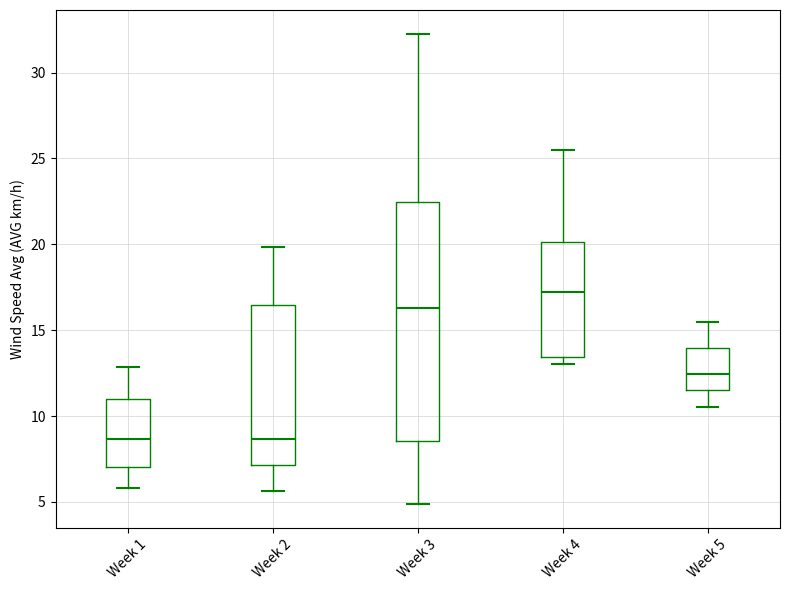

Which box is the tallest, from its lower edge to its upper edge?

Week 3